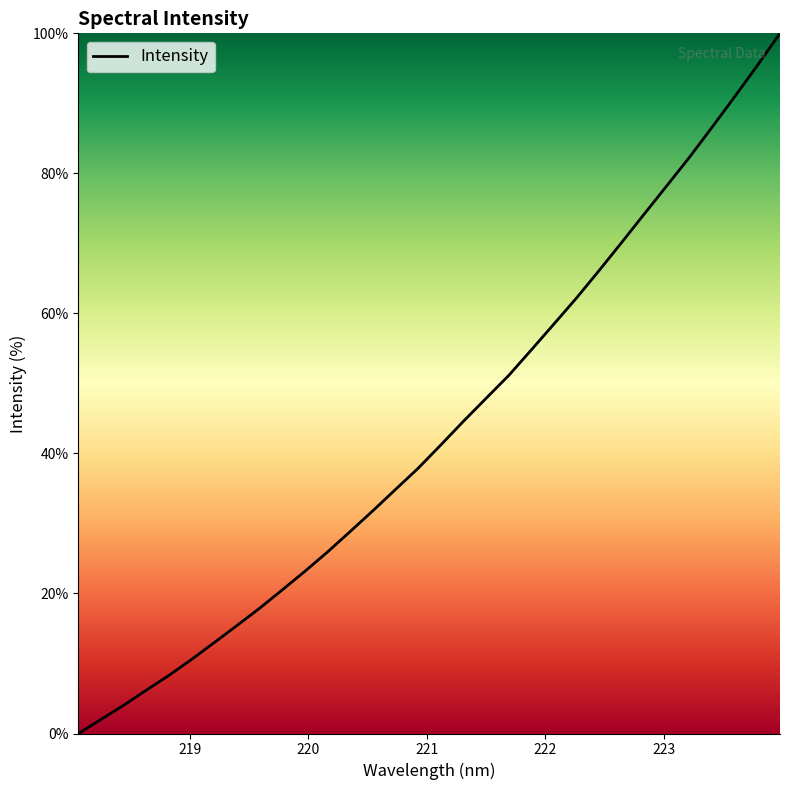

What is the greatest value displayed?

100.0